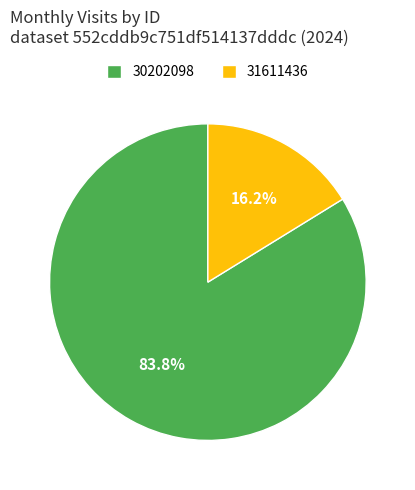

How many segments does this pie chart have?

2